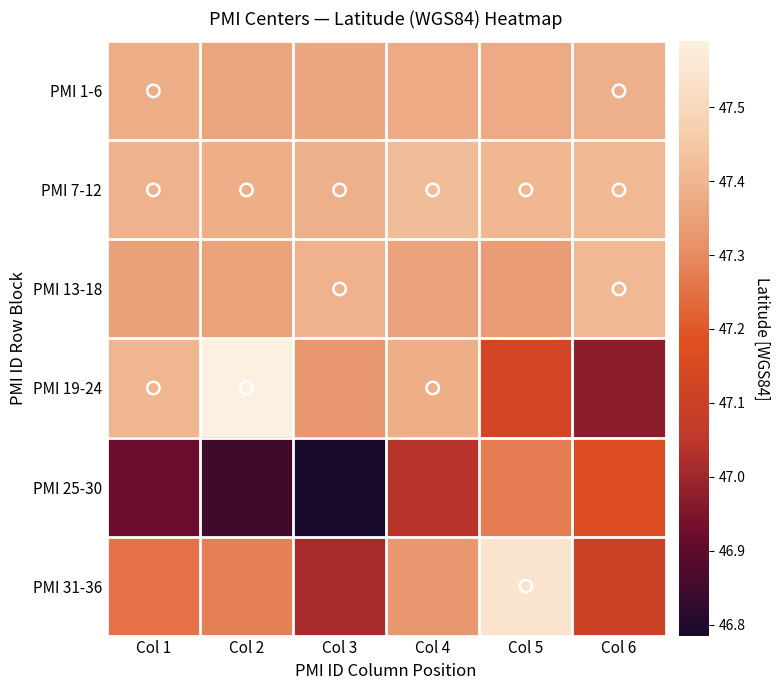

Reading left to right, what are all the values shown in this chart?

PMI 1-6: Col 1=47.4	Col 2=47.4	Col 3=47.4	Col 4=47.4	Col 5=47.4	Col 6=47.4
PMI 7-12: Col 1=47.4	Col 2=47.4	Col 3=47.4	Col 4=47.4	Col 5=47.4	Col 6=47.4
PMI 13-18: Col 1=47.3	Col 2=47.4	Col 3=47.4	Col 4=47.4	Col 5=47.3	Col 6=47.4
PMI 19-24: Col 1=47.4	Col 2=47.6	Col 3=47.3	Col 4=47.4	Col 5=47.1	Col 6=47.0
PMI 25-30: Col 1=46.9	Col 2=46.8	Col 3=46.8	Col 4=47.0	Col 5=47.3	Col 6=47.2
PMI 31-36: Col 1=47.3	Col 2=47.3	Col 3=47.0	Col 4=47.3	Col 5=47.5	Col 6=47.1